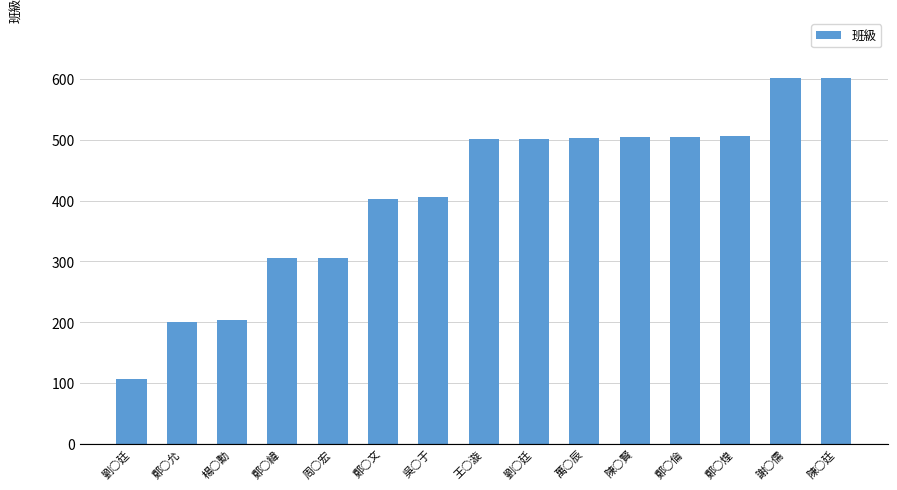

Count the number of categories in the chart.

15